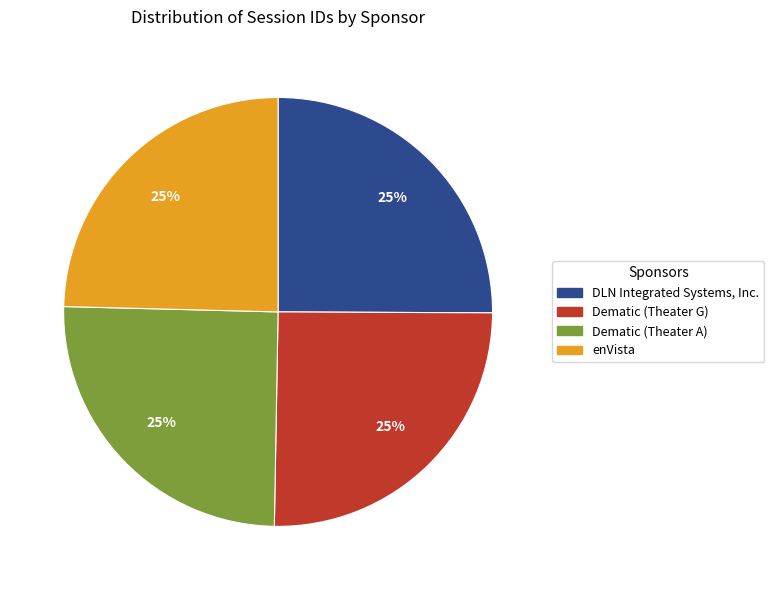

True or false: DLN Integrated Systems, Inc. accounts for 25% of the total.

True